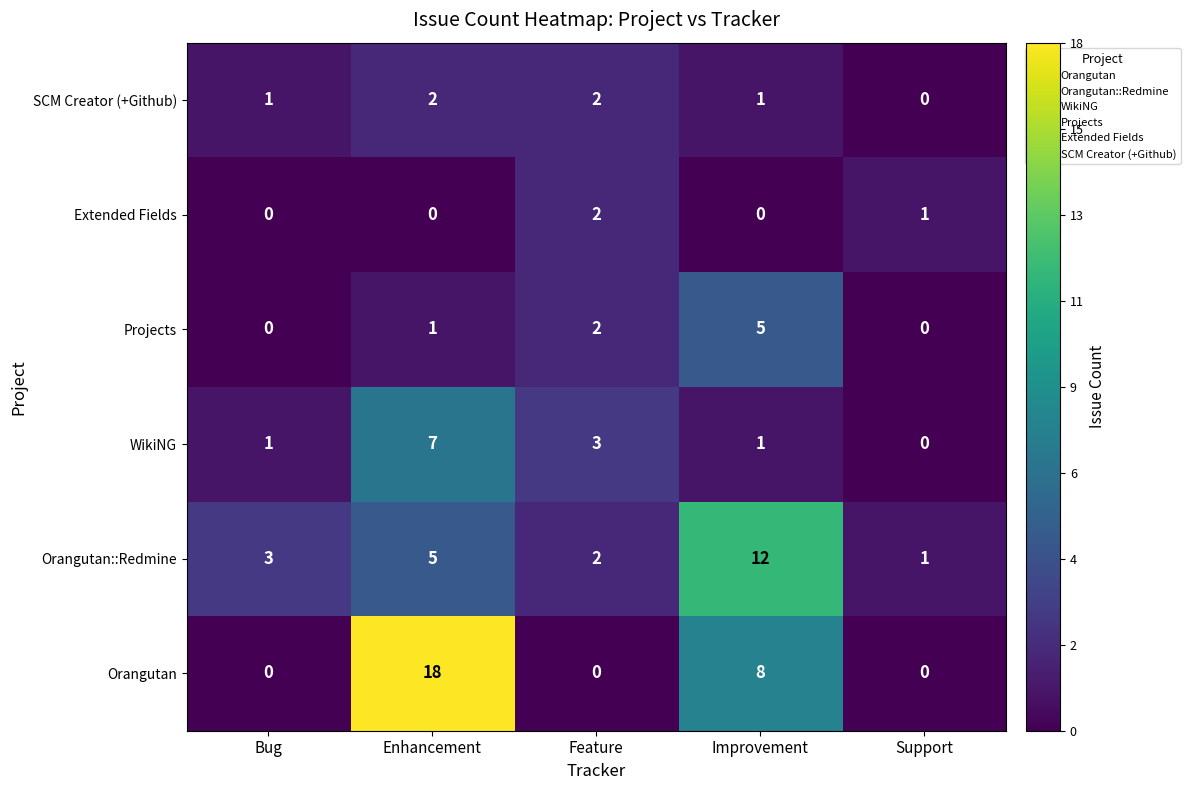

At which category is the sum across all series the highest?

Enhancement